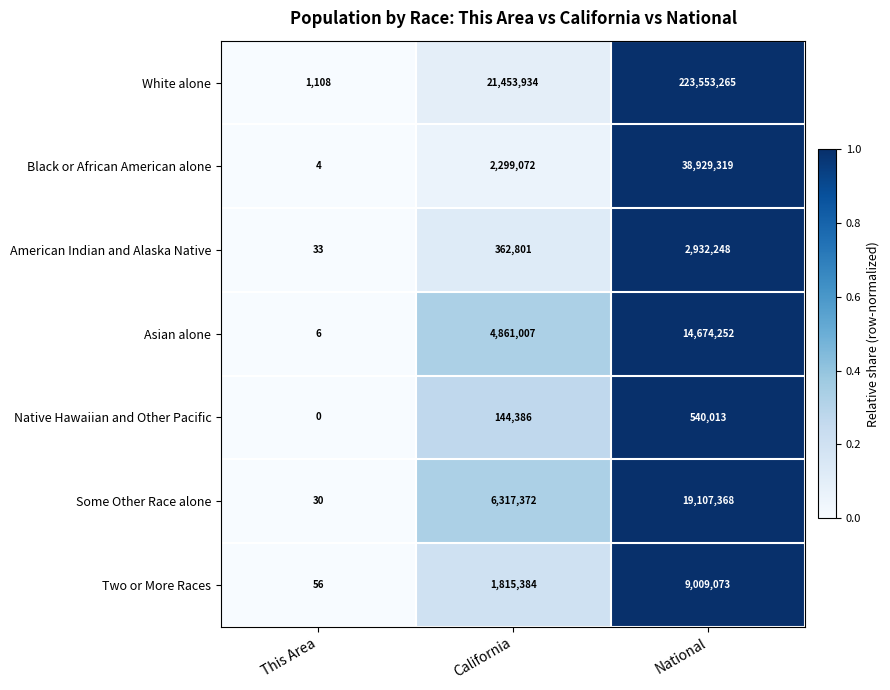

What is the difference between the maximum and minimum values in the Some Other Race alone series?

19107338